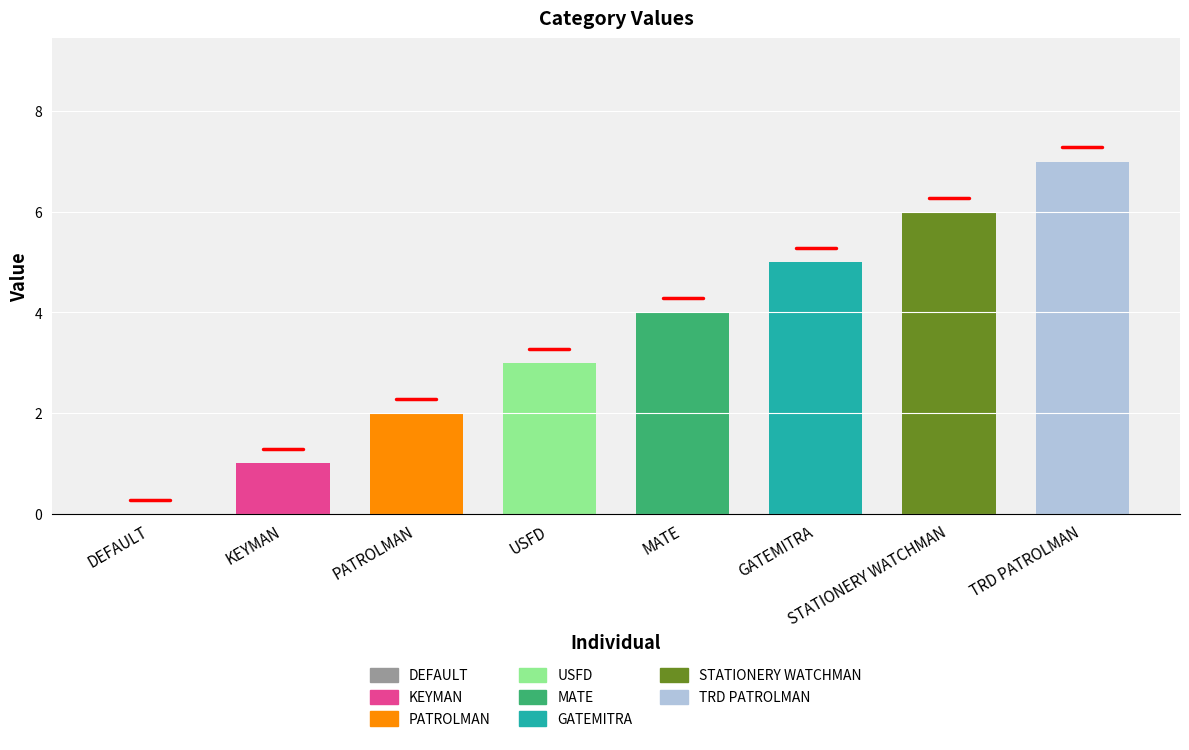

Is it true that the value at GATEMITRA is 5?

True